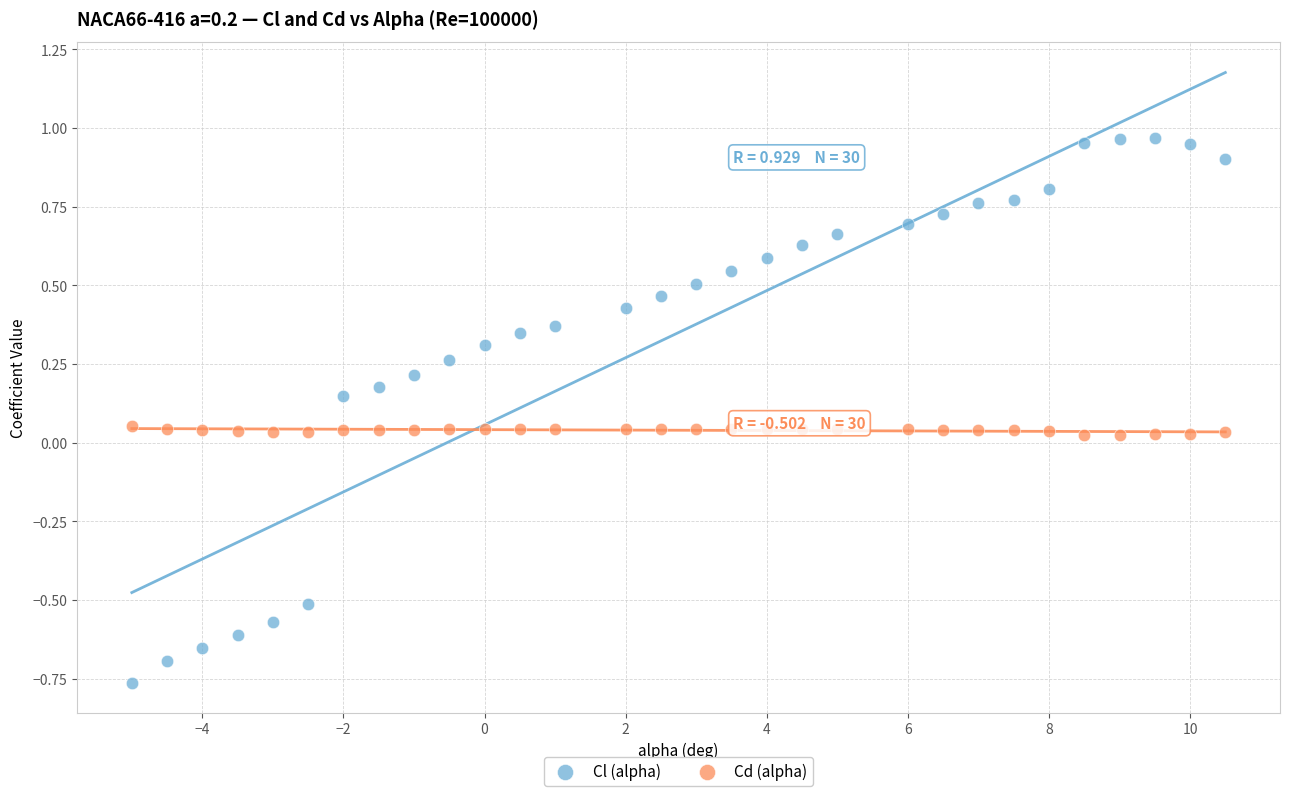

Which series contains the highest Y value?

Cl (alpha)